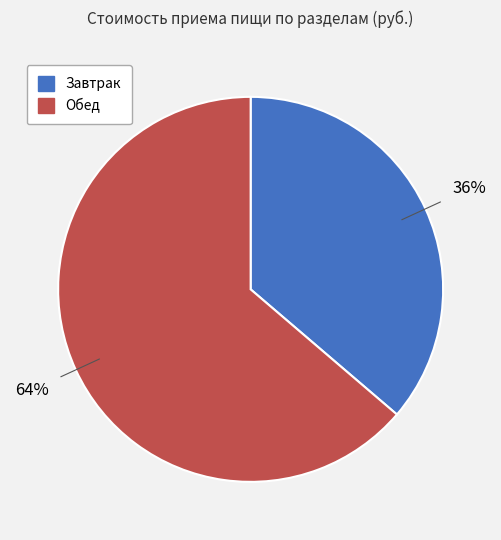

Rank the categories by value from lowest to highest.

Завтрак, Обед